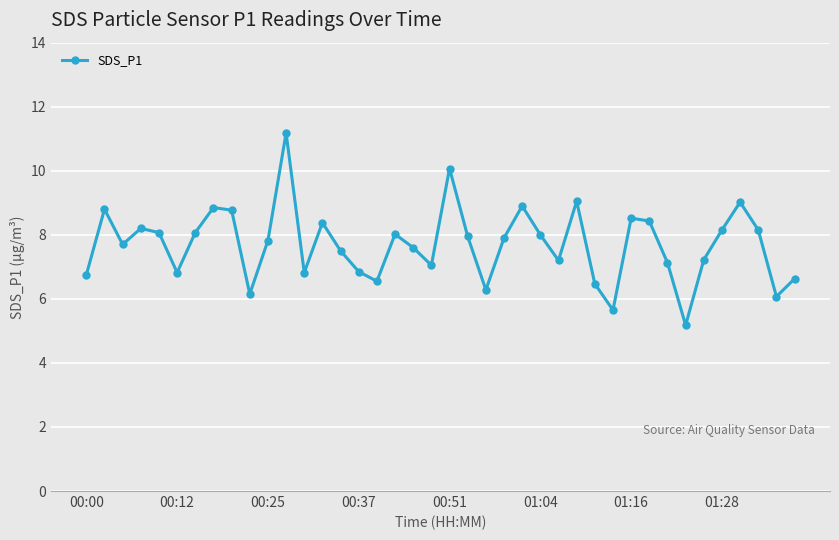

What is the value of the 2nd point from the left?

8.8